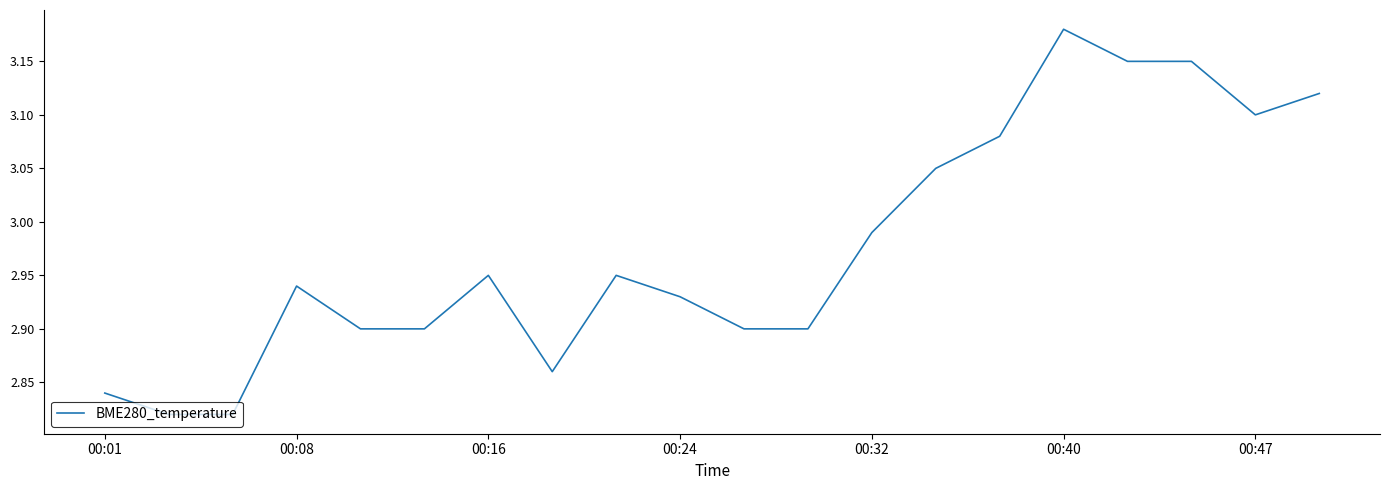

What is the difference between the maximum and minimum values?

0.4